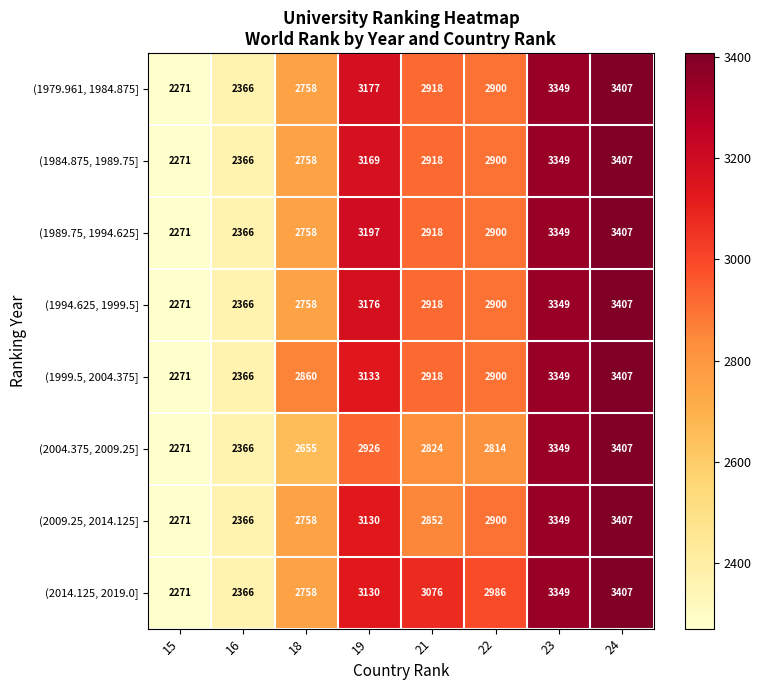

How many data points in (1984.875, 1989.75] are less than 2918?

4